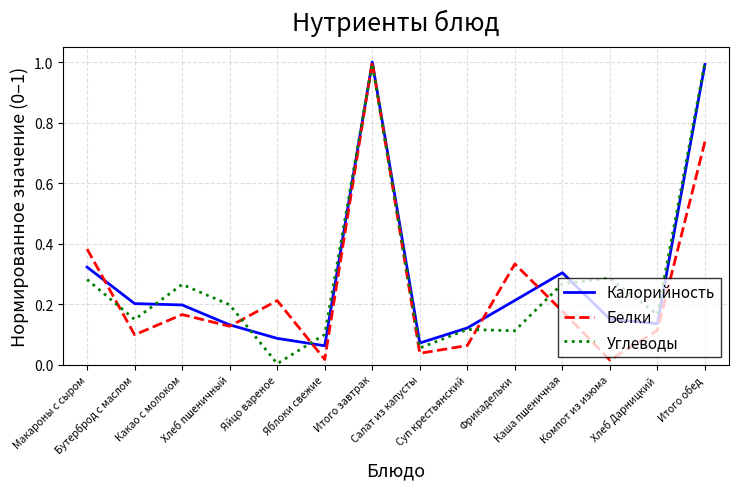

What is the sum of all Углеводы values?

4.0